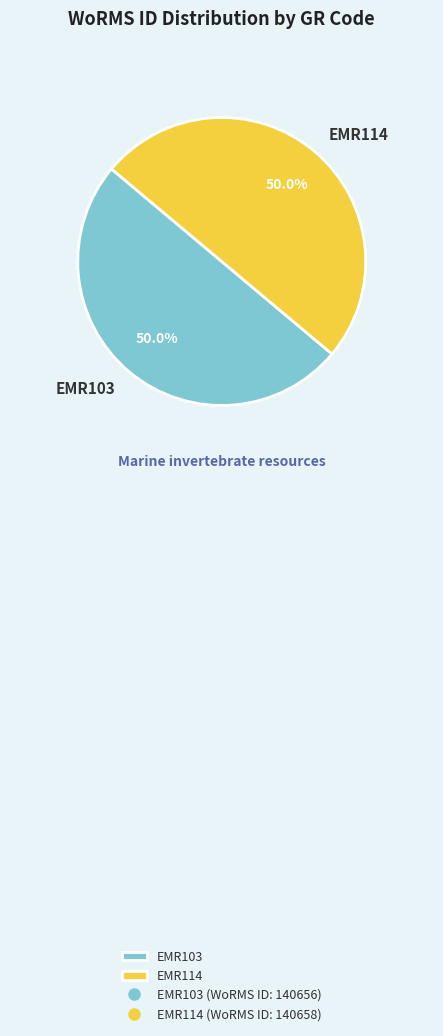

Is the sum of EMR103 and EMR114 greater than half?

Yes